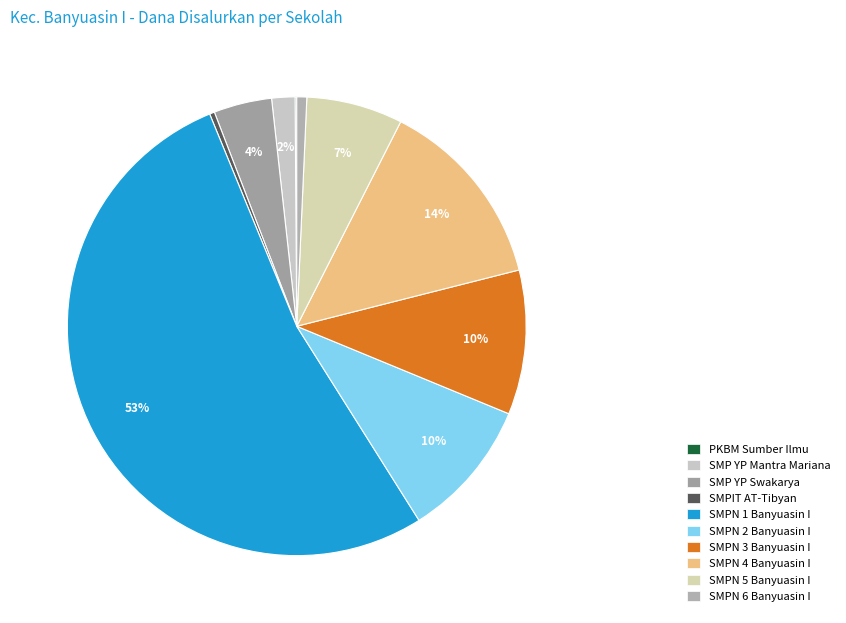

Which slice represents more than half of the pie?

SMPN 1 Banyuasin I